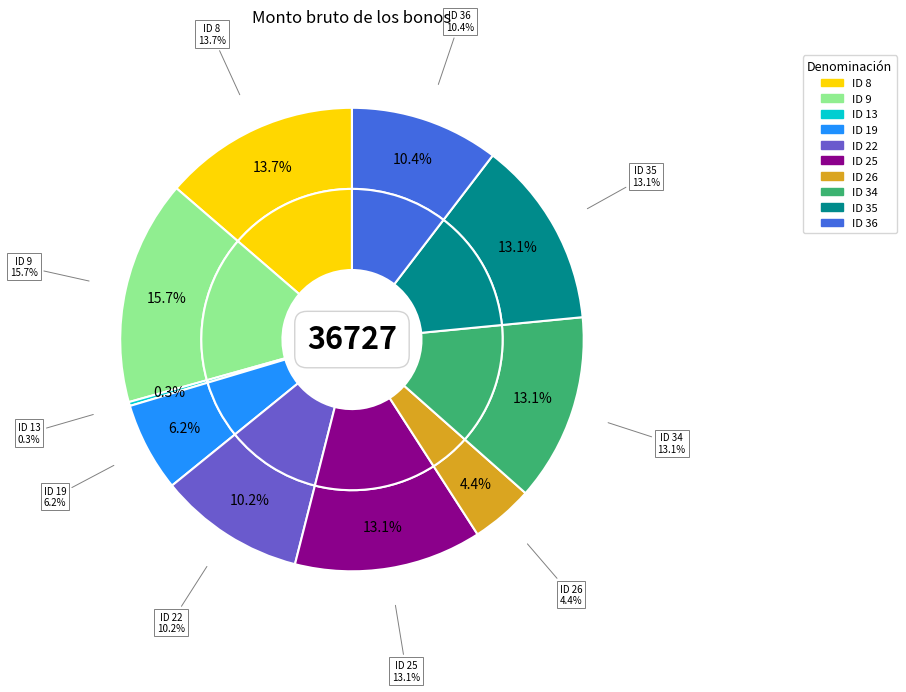

Is the sum of ID 35 and ID 22 greater than half?

No